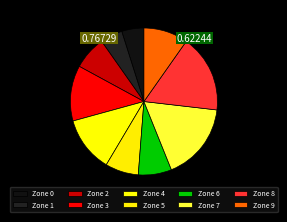

How many segments does this pie chart have?

10